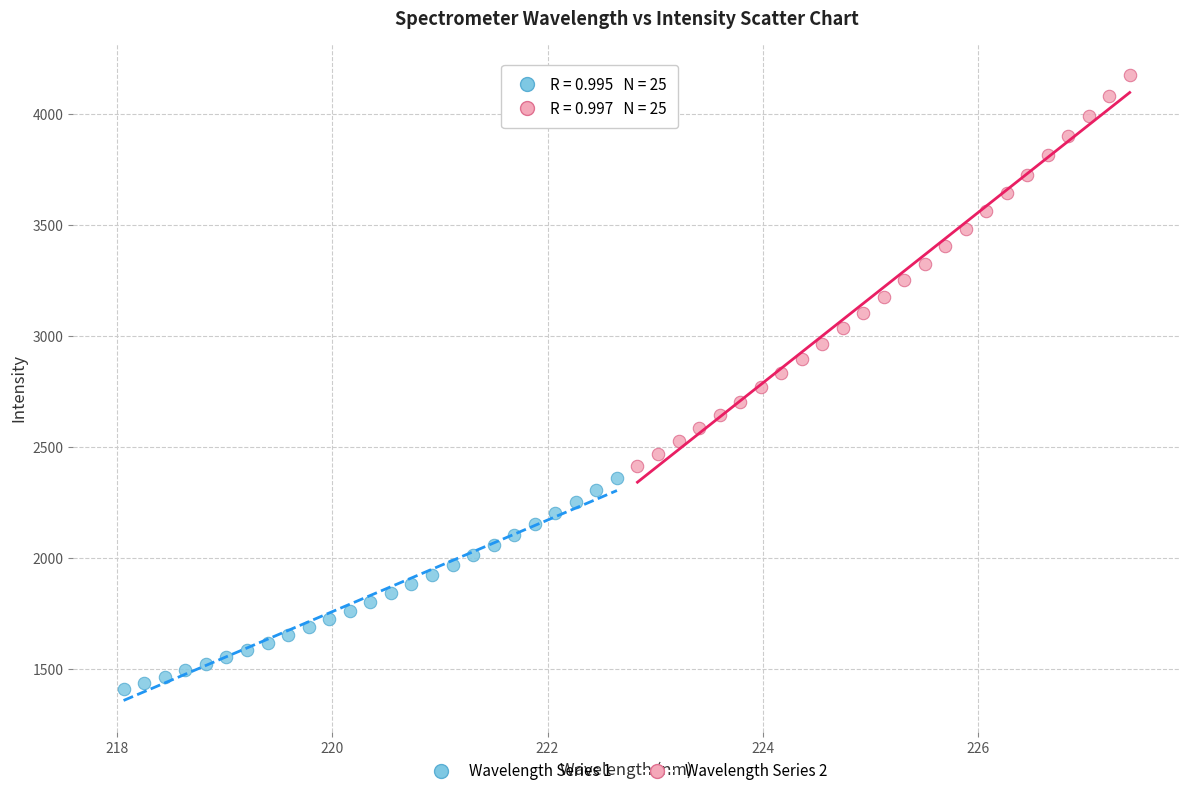

Which series has the widest spread of Y values?

Wavelength Series 2